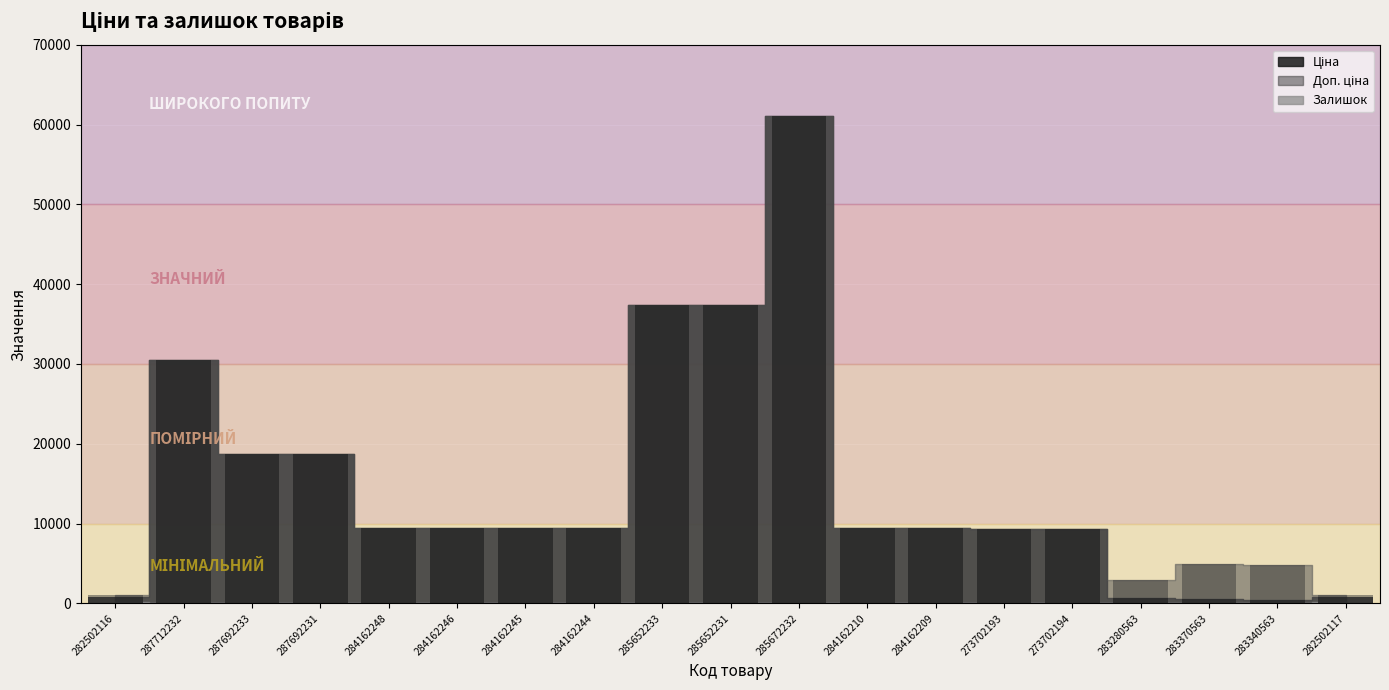

What is the difference between the Доп. ціна (бар) values at 284162245 and 285652231?

27926.1